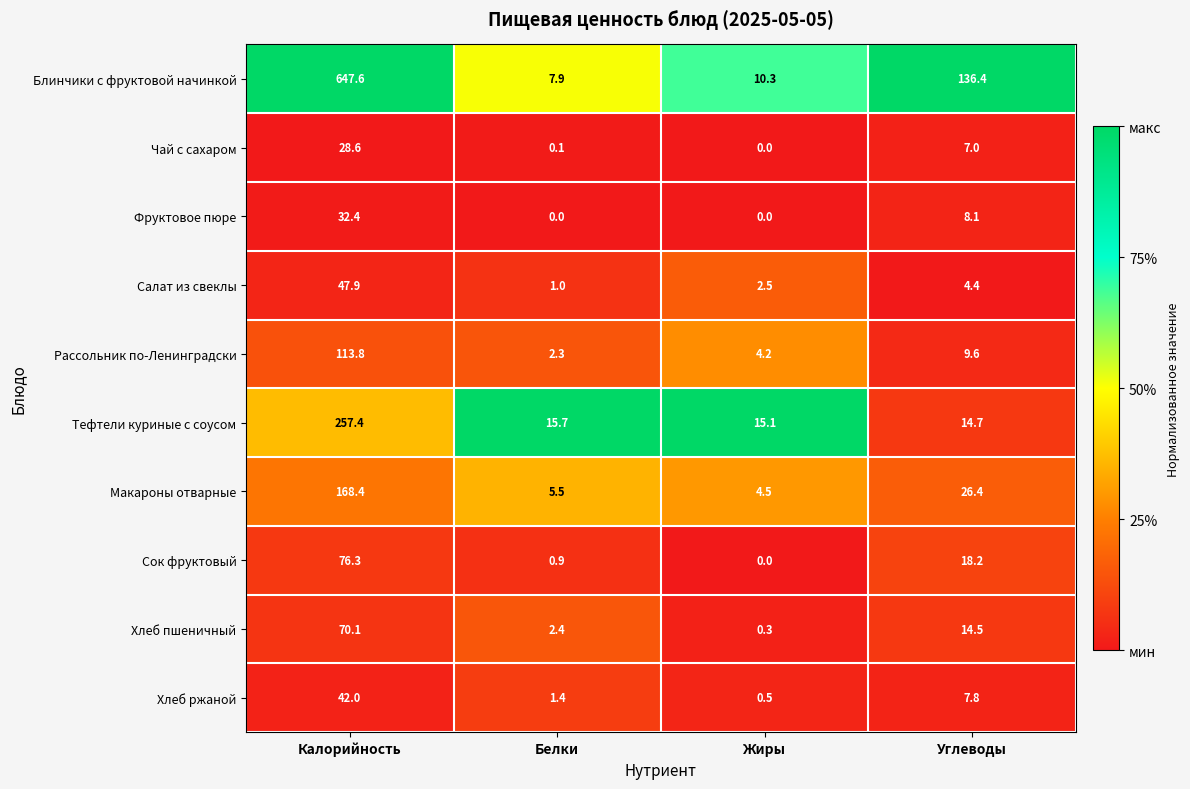

At how many categories does at least one series exceed 0?

4